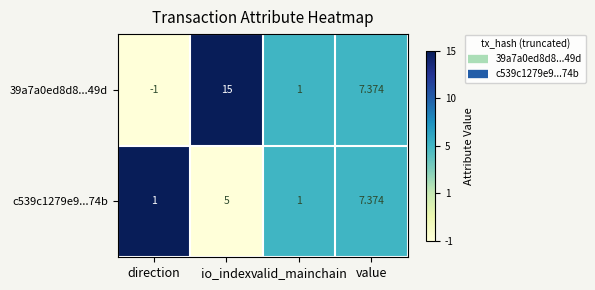

At how many categories does at least one series exceed 0?

4